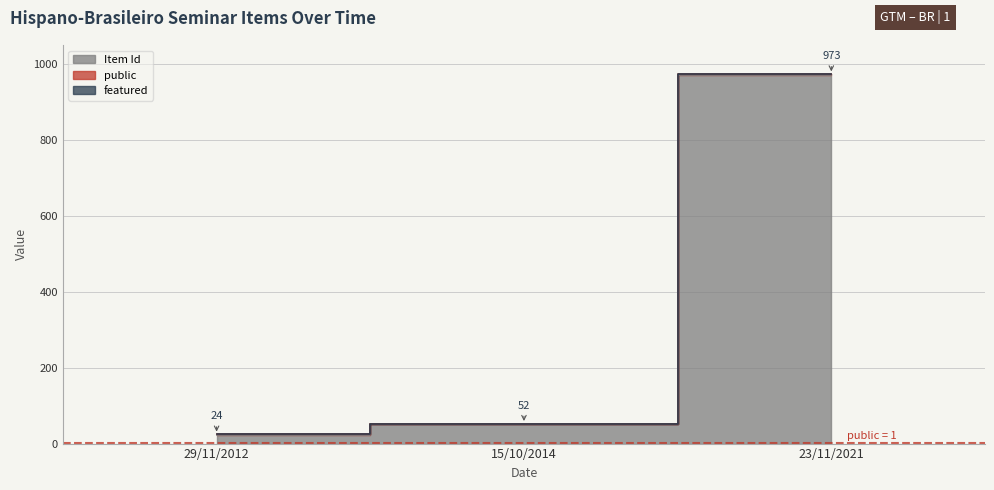

What position from the left is 15/10/2014?

2